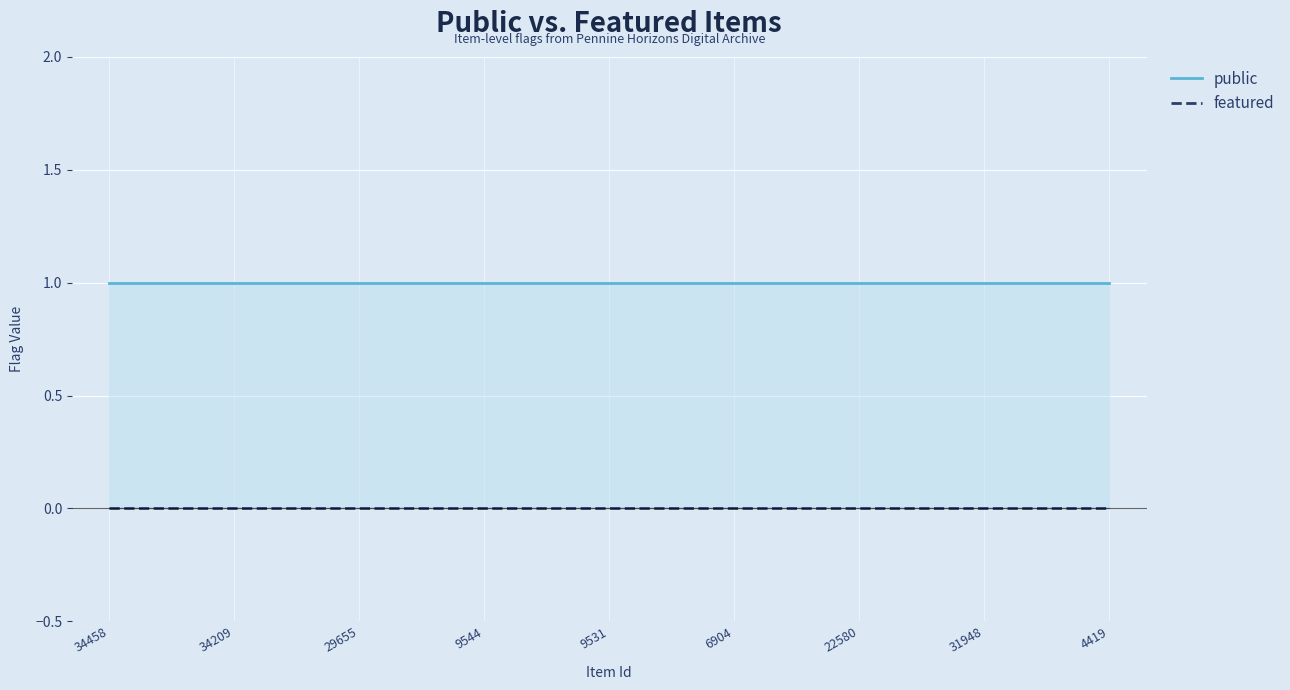

Reading left to right, list all the values displayed in this chart.

public: 1	1	1	1	1	1	1	1	1
featured: 0	0	0	0	0	0	0	0	0